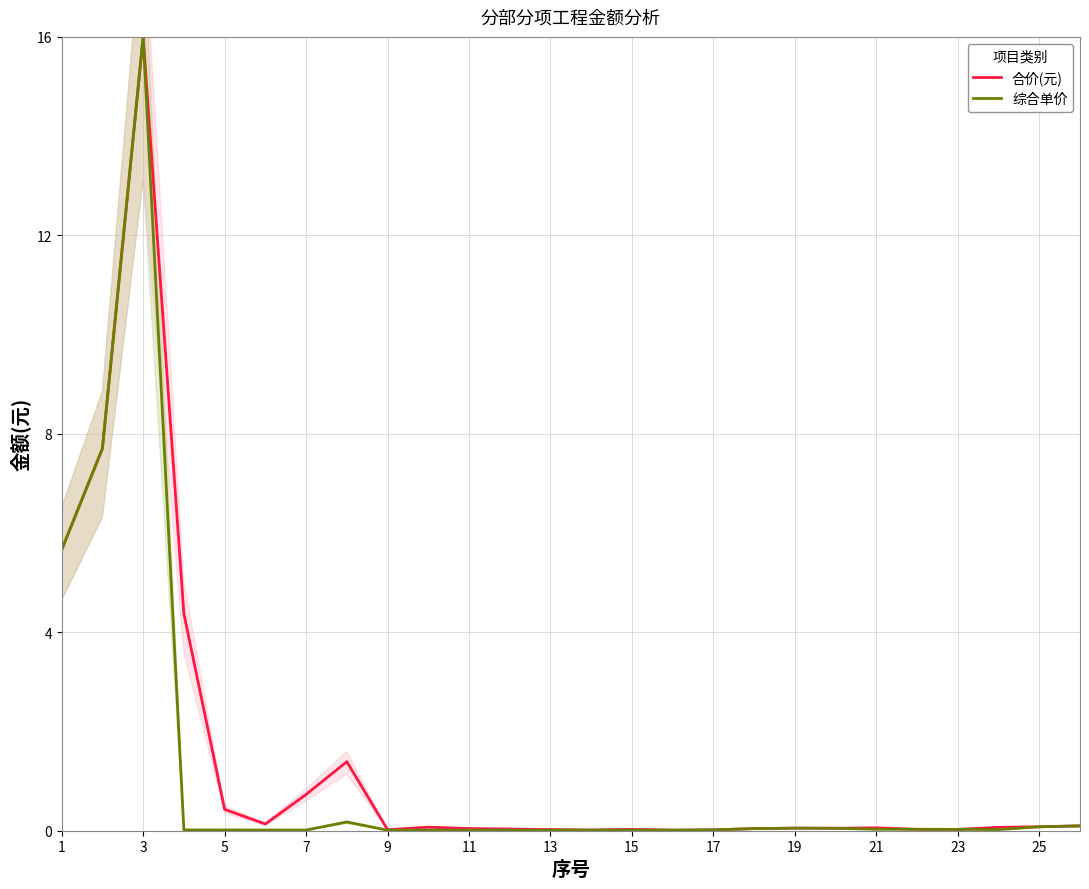

The 综合单价 series shows 0.0 at 11. True or false?

True